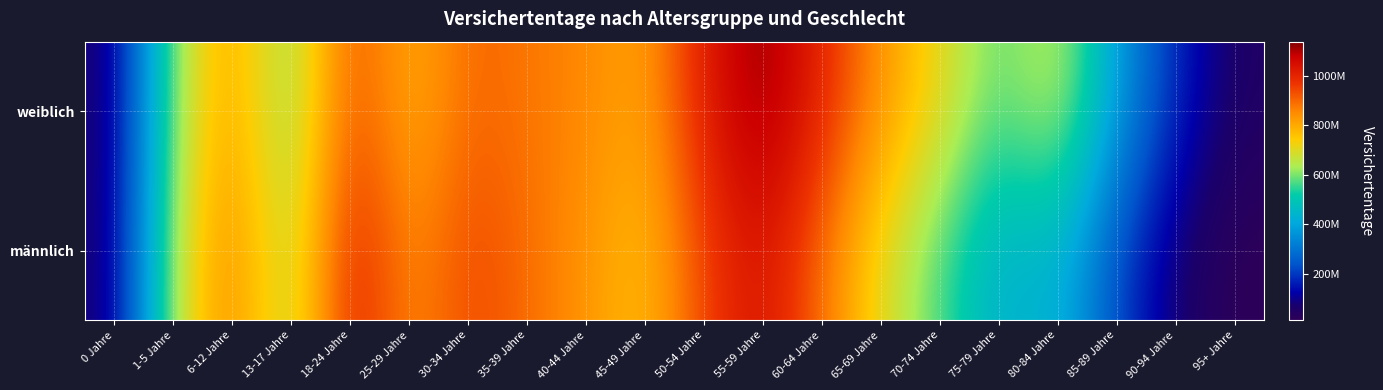

What is the spread (max minus min) of values at 95+ Jahre?

40428653